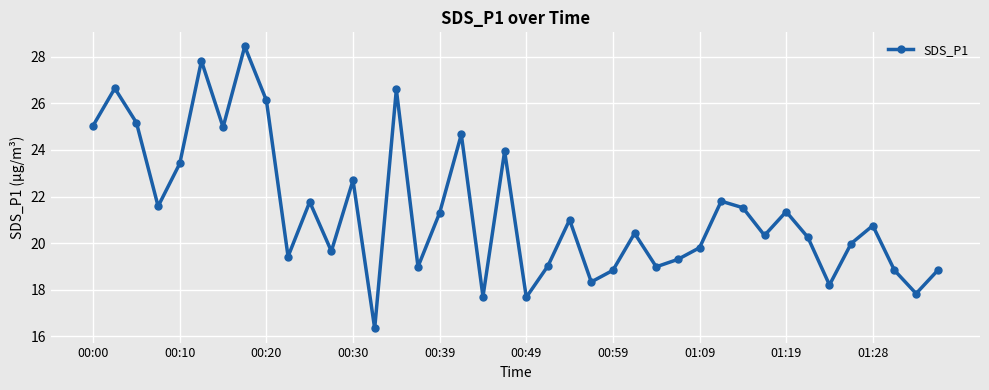

How many points are higher than both their immediate neighbors (excluding endpoints)?

13